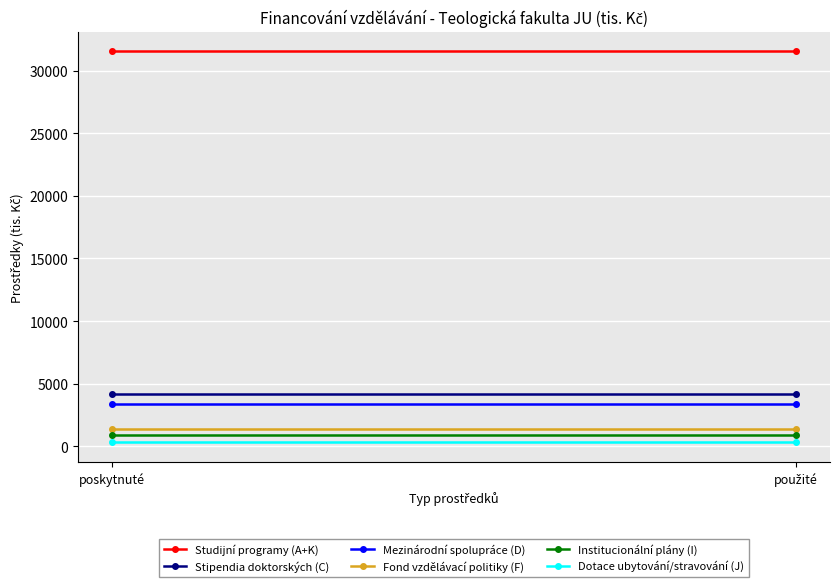

How many lines are shown in the chart?

6